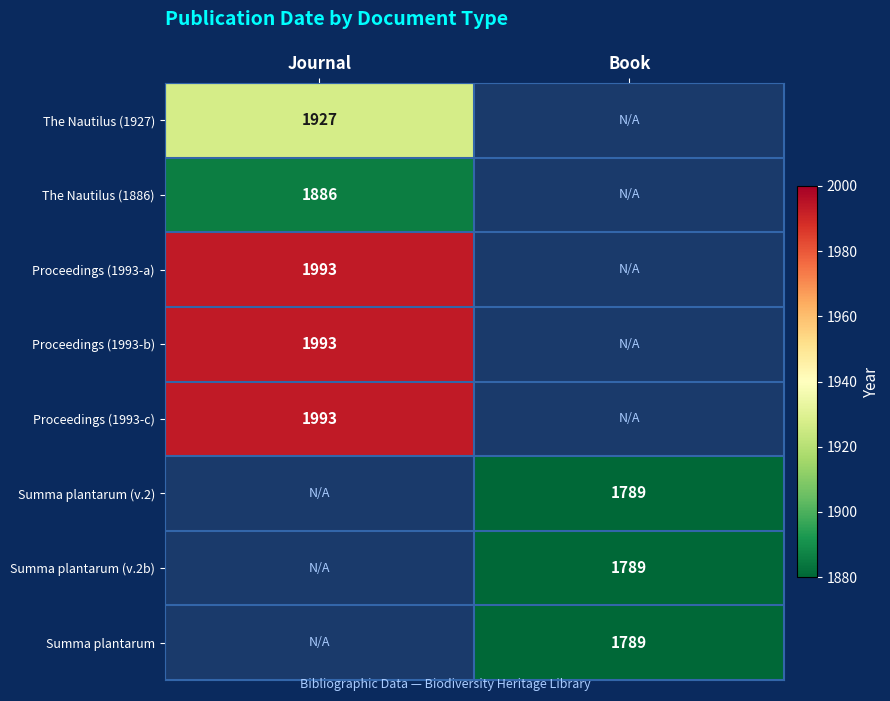

True or false: Proceedings (1993-c) has a value of 1993 at Journal.

True